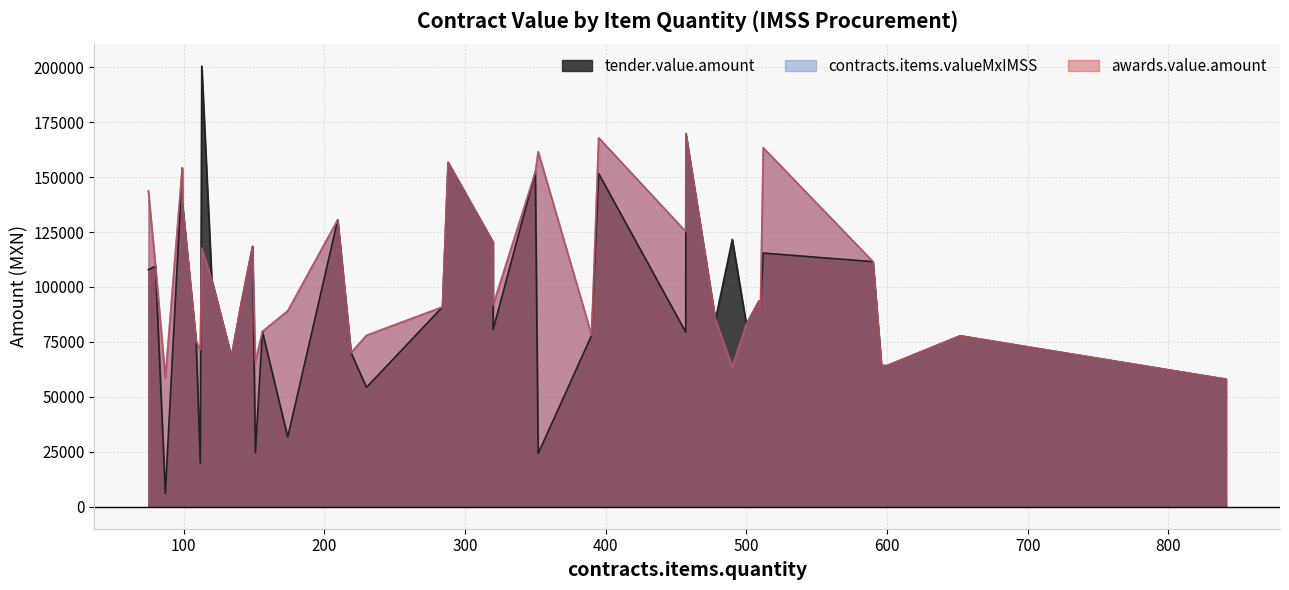

What is the sum of all contracts.items.valueMxIMSS values?

4097976.4